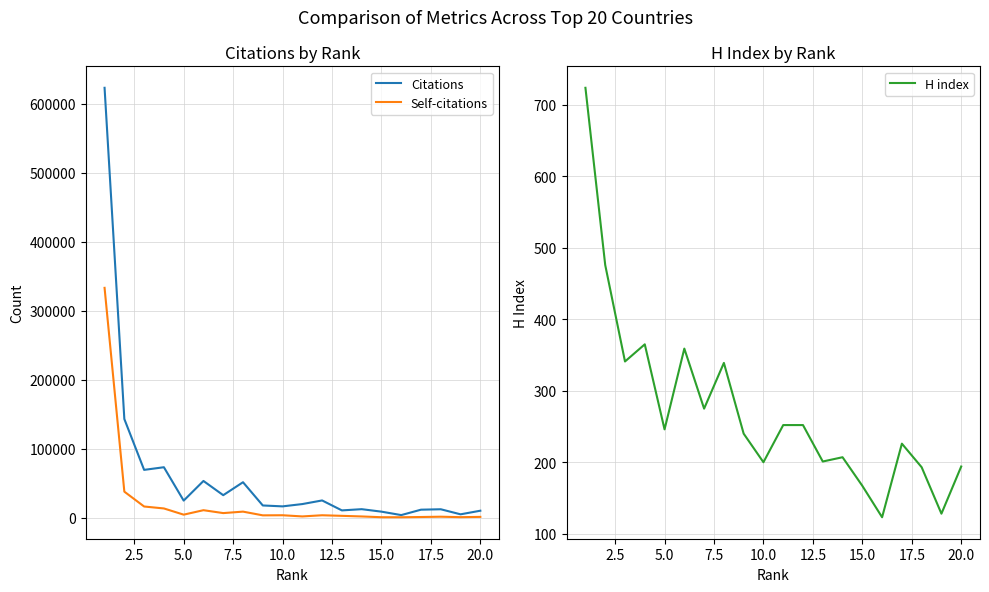

What is the maximum value shown in the chart?

622993